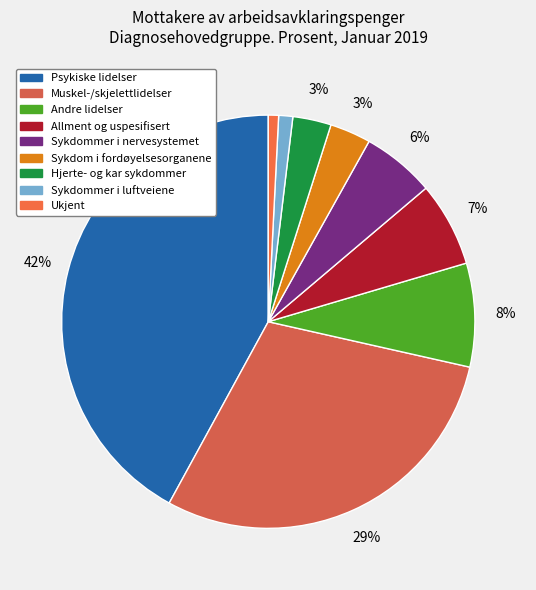

Rank the categories by value from highest to lowest.

Psykiske lidelser, Muskel-/skjelettlidelser, Andre lidelser, Allment og uspesifisert, Sykdommer i nervesystemet, Sykdom i fordøyelsesorganene, Hjerte- og kar sykdommer, Sykdommer i luftveiene, Ukjent